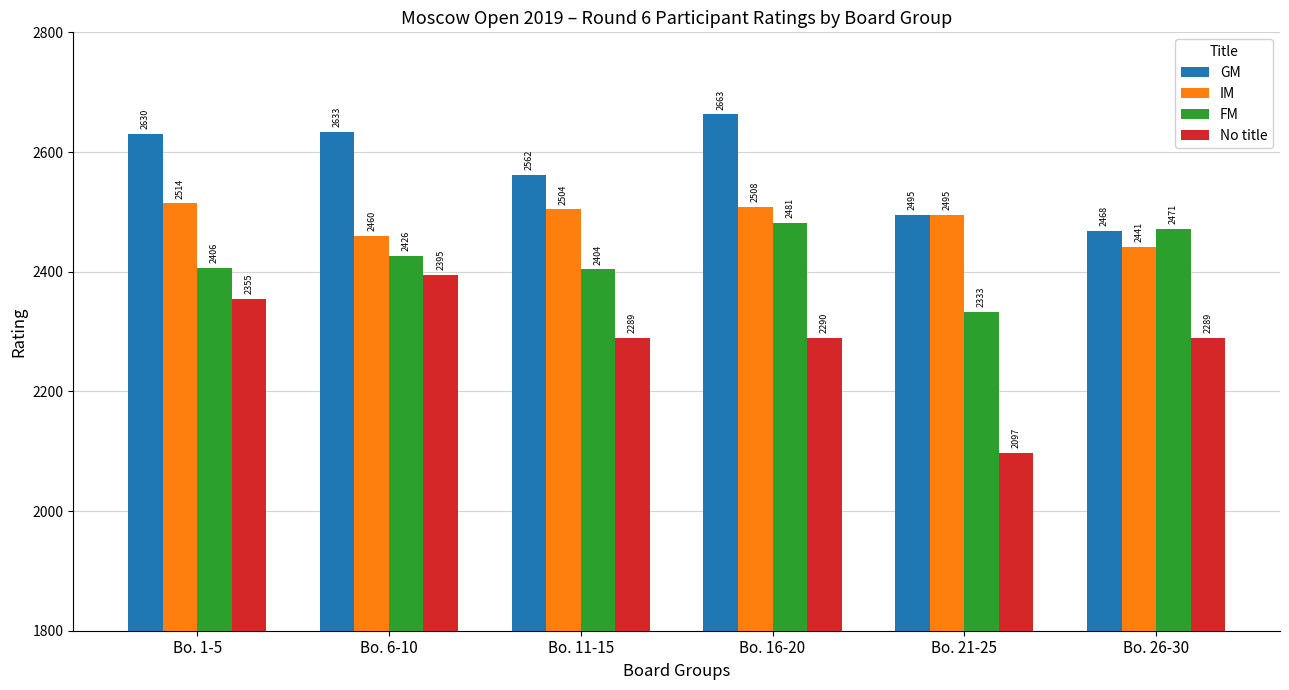

What is the difference between the FM values at Bo. 26-30 and Bo. 1-5?

65